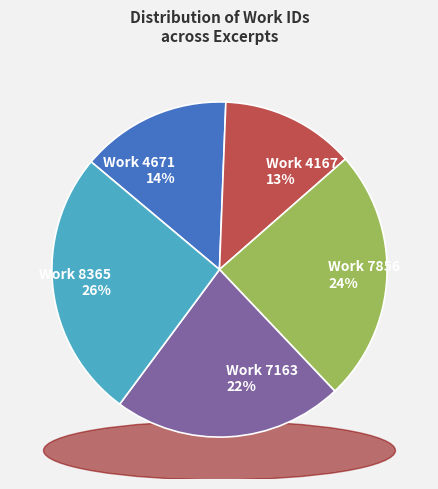

Approximately how many times larger is the value at Work 4167 compared to Work 4671?

0.9